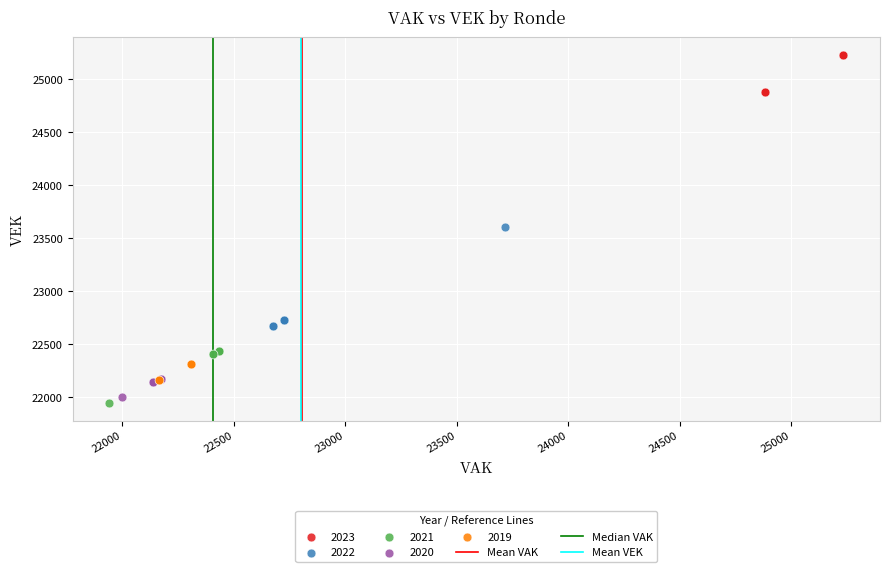

Which series reaches the maximum Y coordinate?

2023